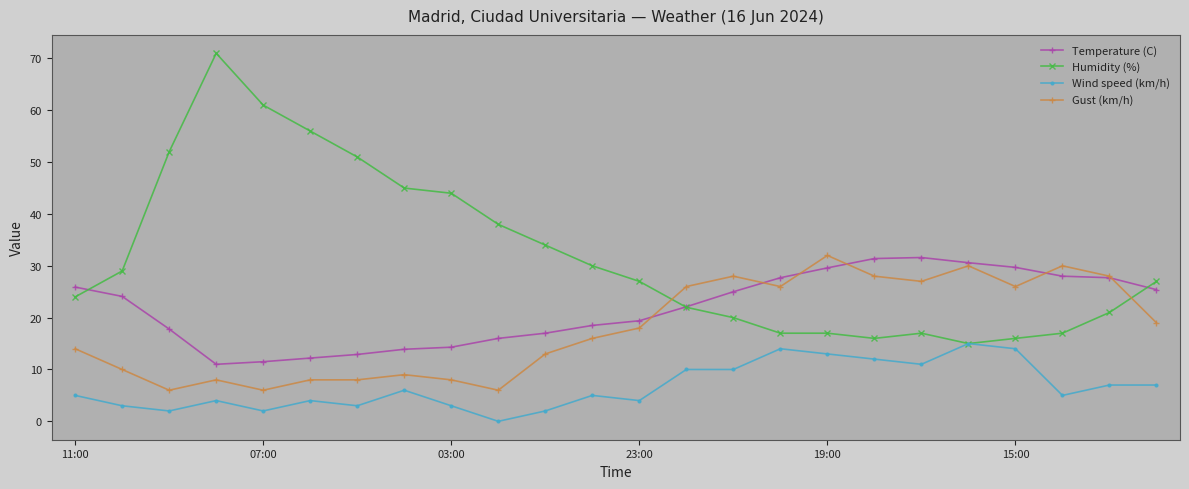

Which series has the largest range (max minus min)?

Humidity (%)